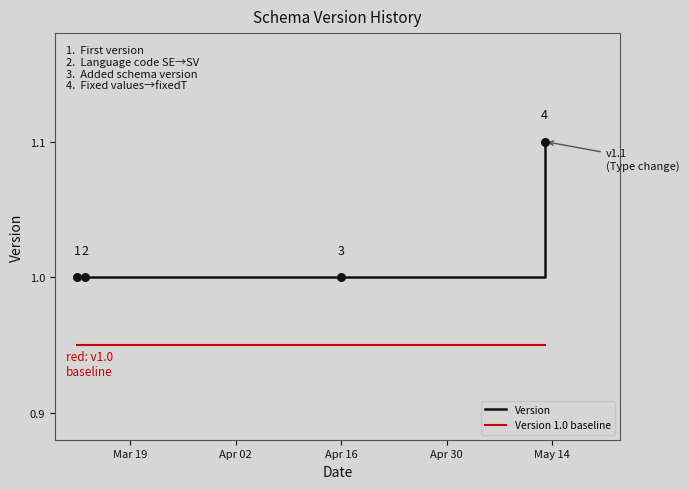

What are all the series names shown in the legend?

Version, Version 1.0 baseline